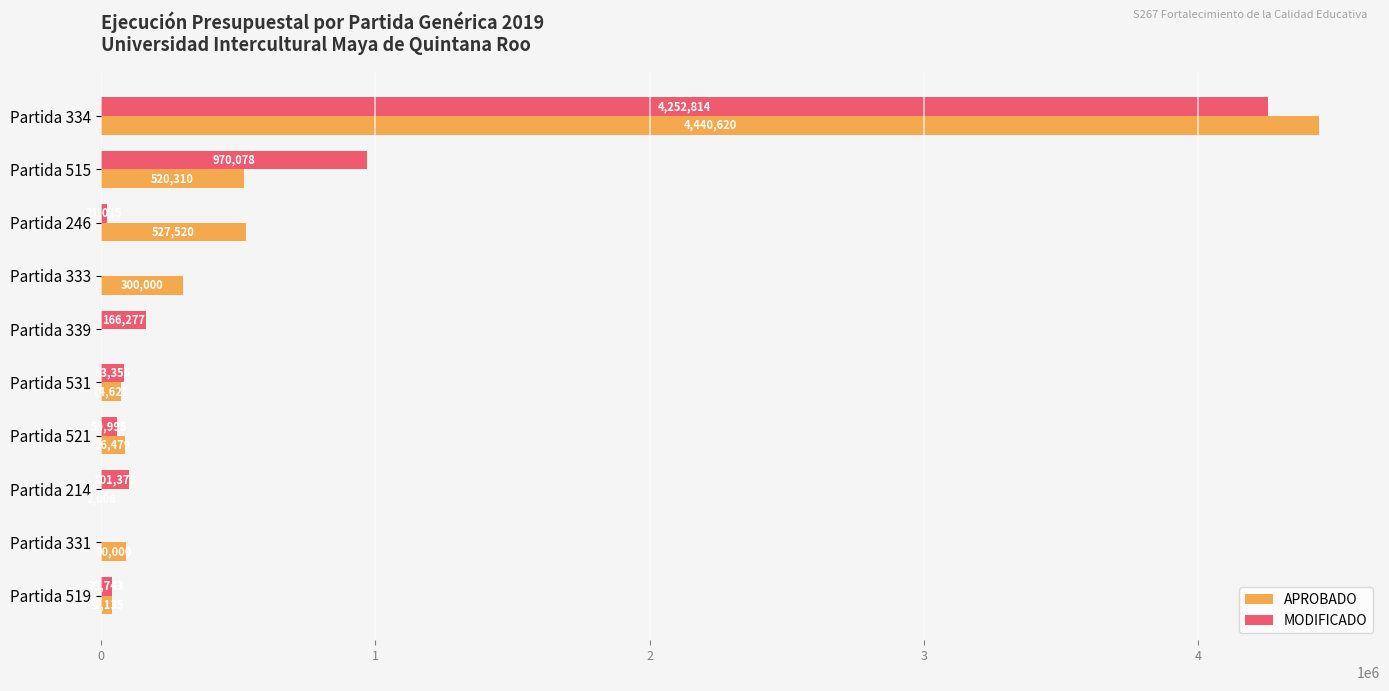

Is it true that APROBADO equals 527520.0 at Partida 246?

True